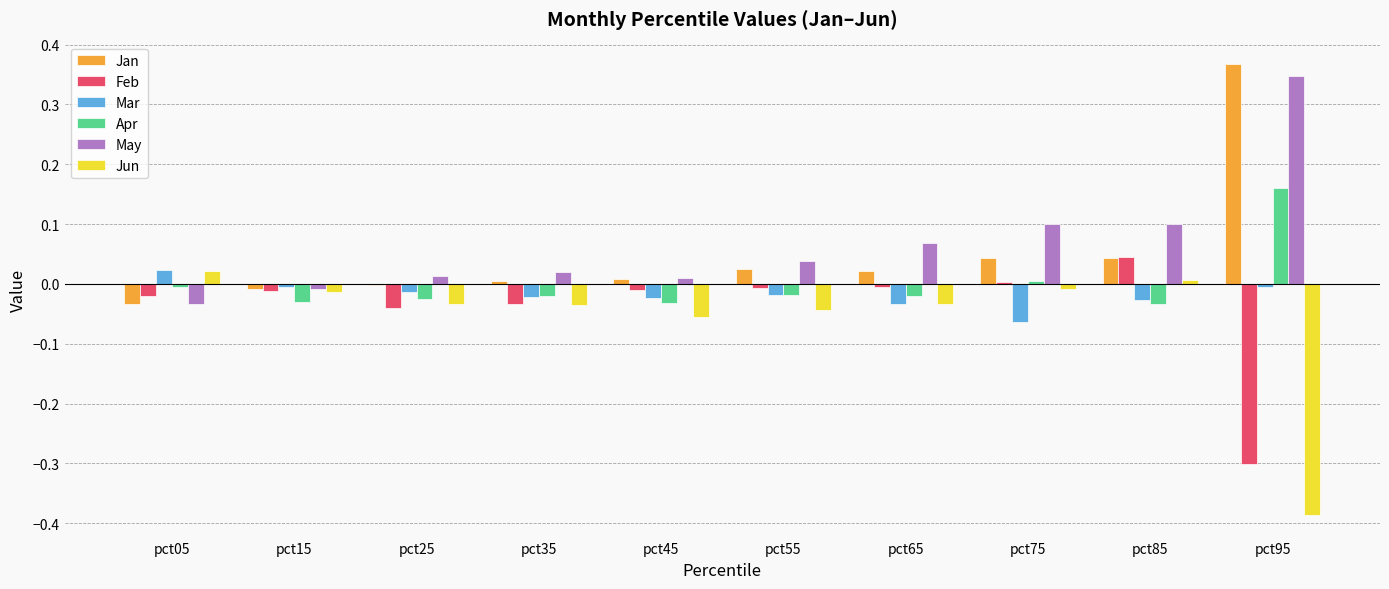

At which category is the sum across all series the highest?

pct95